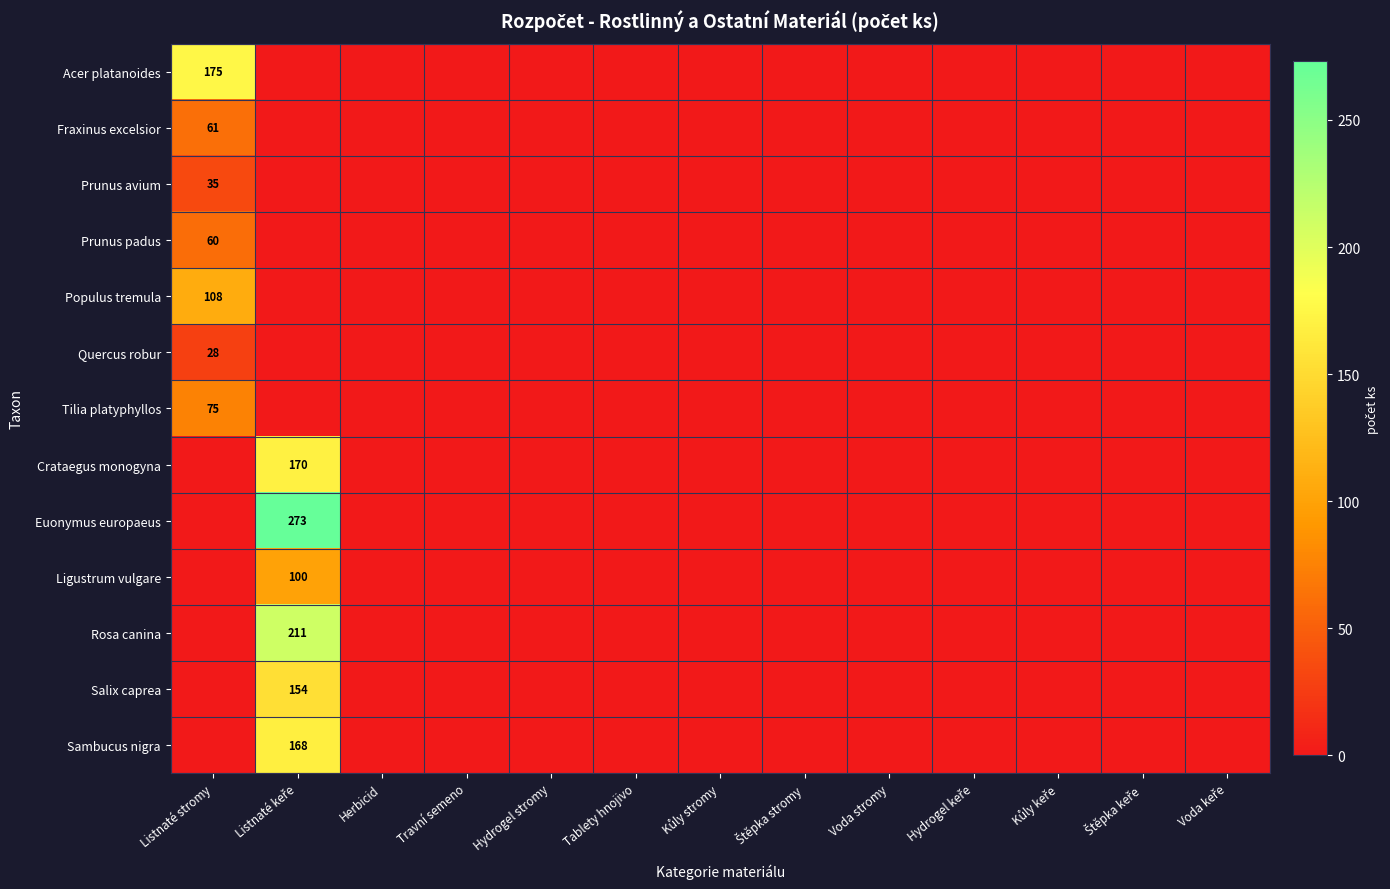

Is it true that Fraxinus excelsior equals 61 at Listnaté stromy?

True